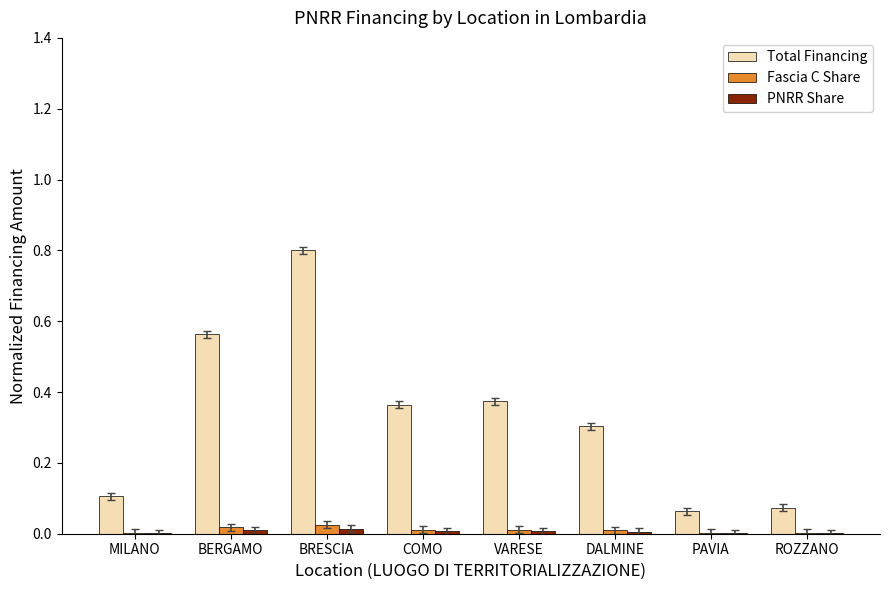

How many groups of bars are there?

8